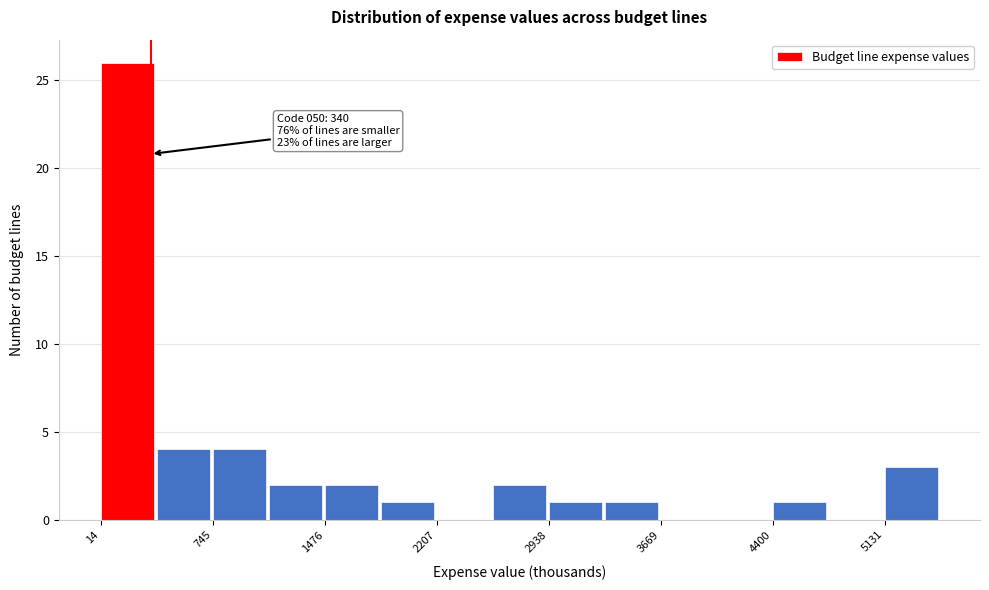

Around what value on the x-axis is the tallest bar? Give the approximate position of its centre, as read against the axis.

200